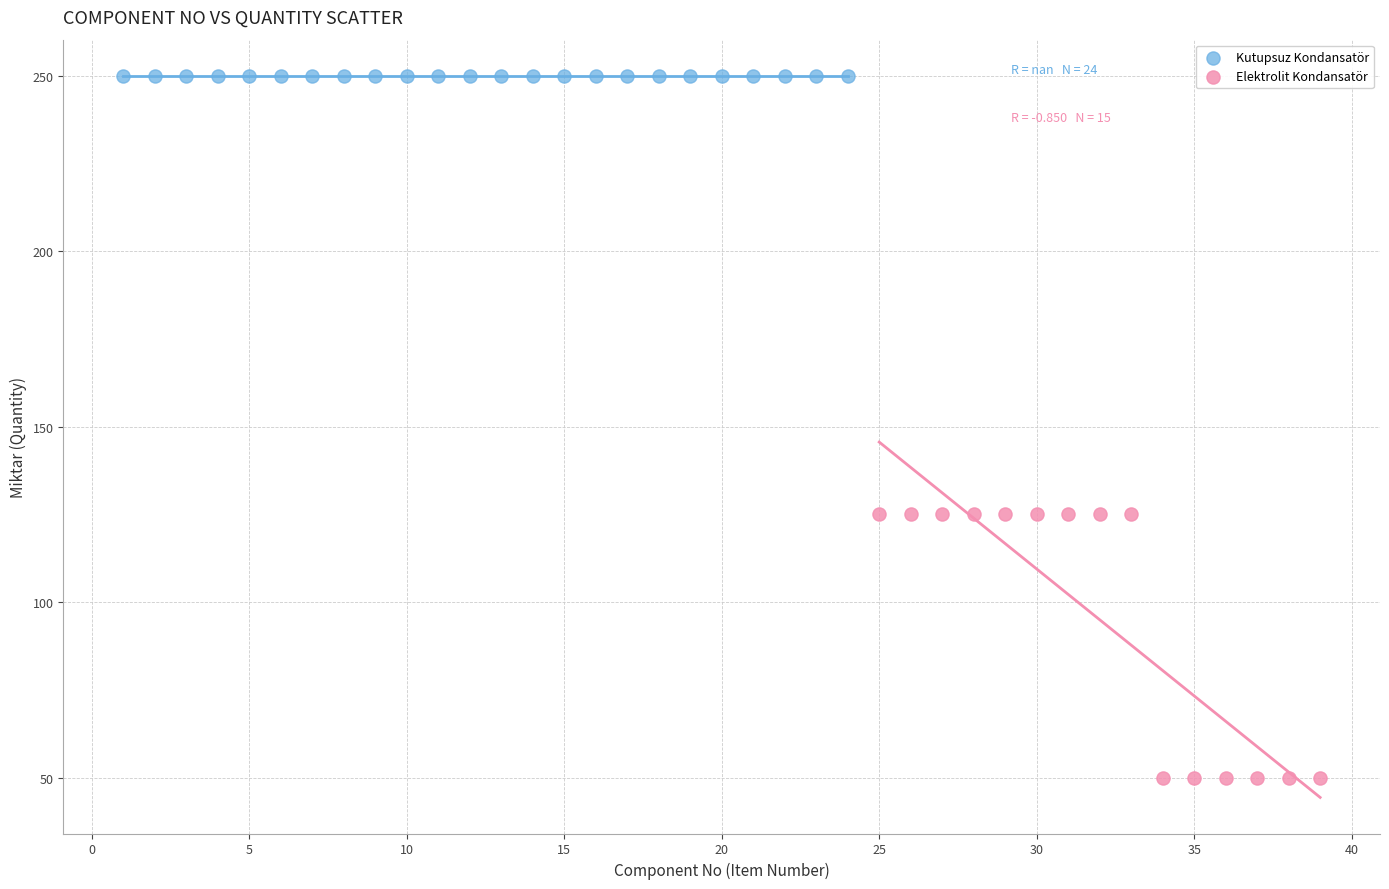

Which series contains the lowest Y value?

Elektrolit Kondansatör